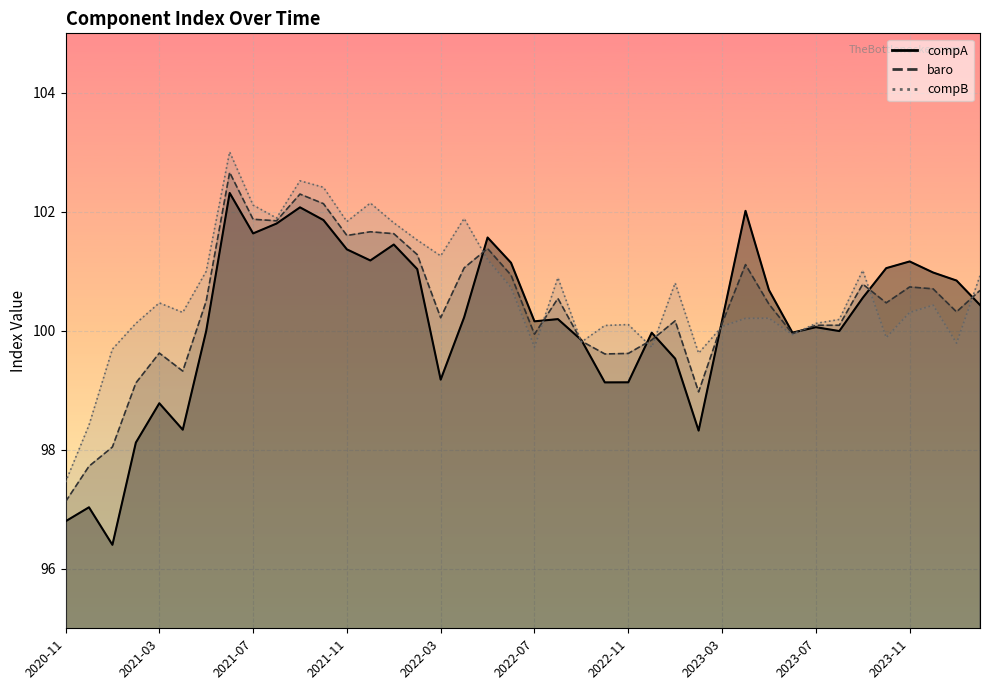

Which category has the lowest value across all series?

2021-01